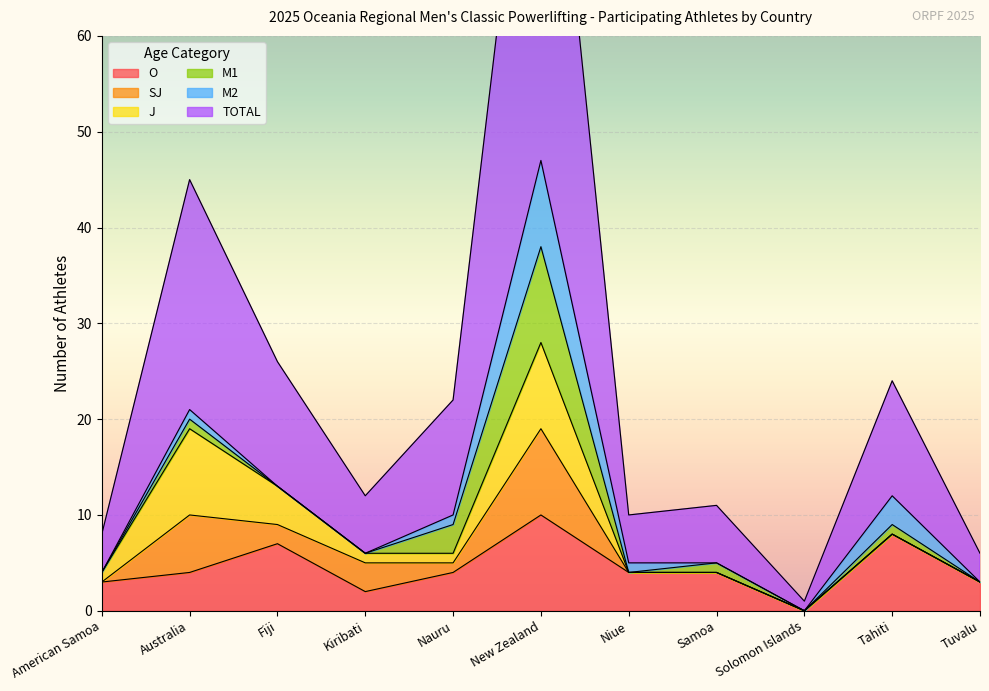

What is the difference between the maximum and minimum values in the TOTAL series?

51